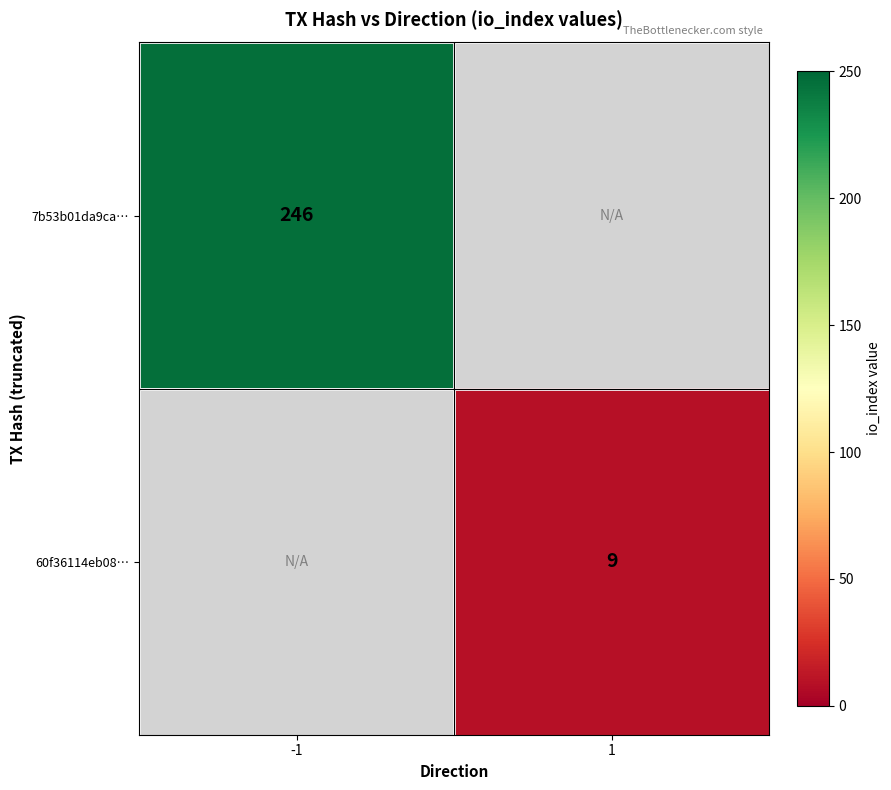

The value of 7b53b01da9ca… at -1 is 246. True or false?

True